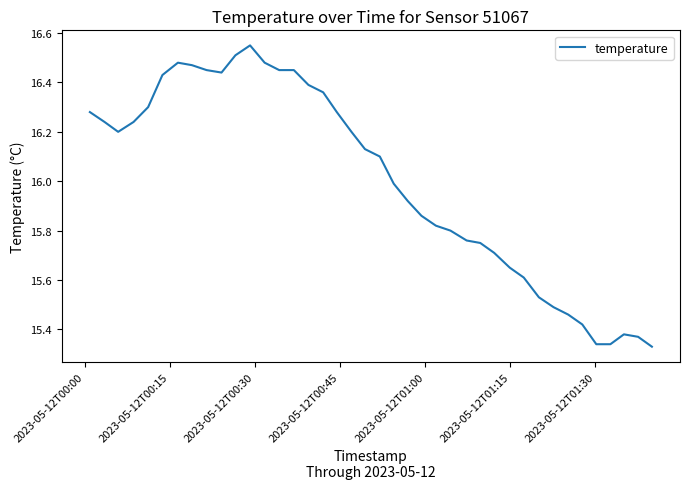

What is the difference between the maximum and minimum values?

1.2